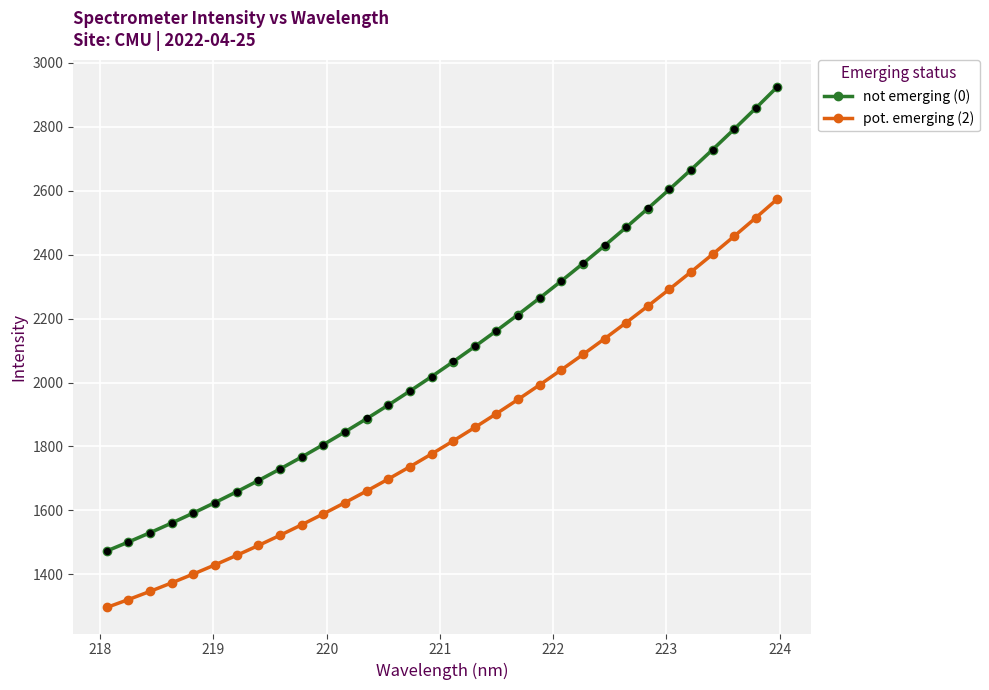

Which series contains the lowest Y value?

pot. emerging (2)